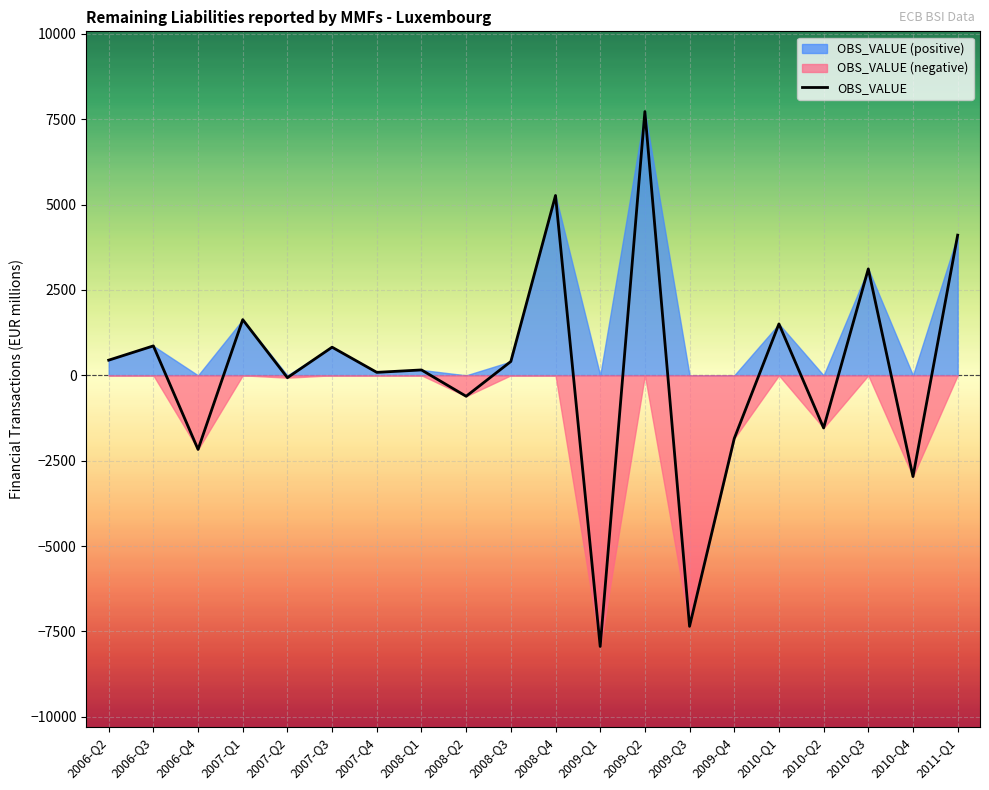

Which has a higher value, 2008-Q2 or 2007-Q4?

2007-Q4